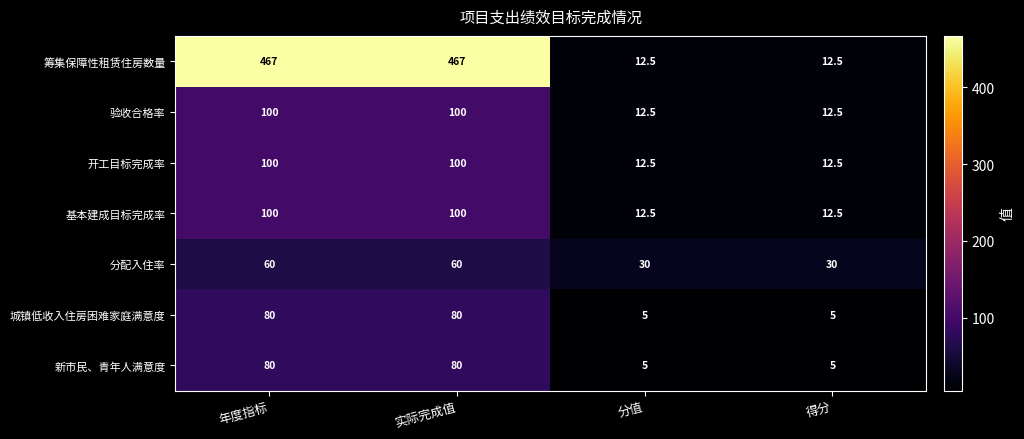

What is the maximum value shown in the chart?

467.0